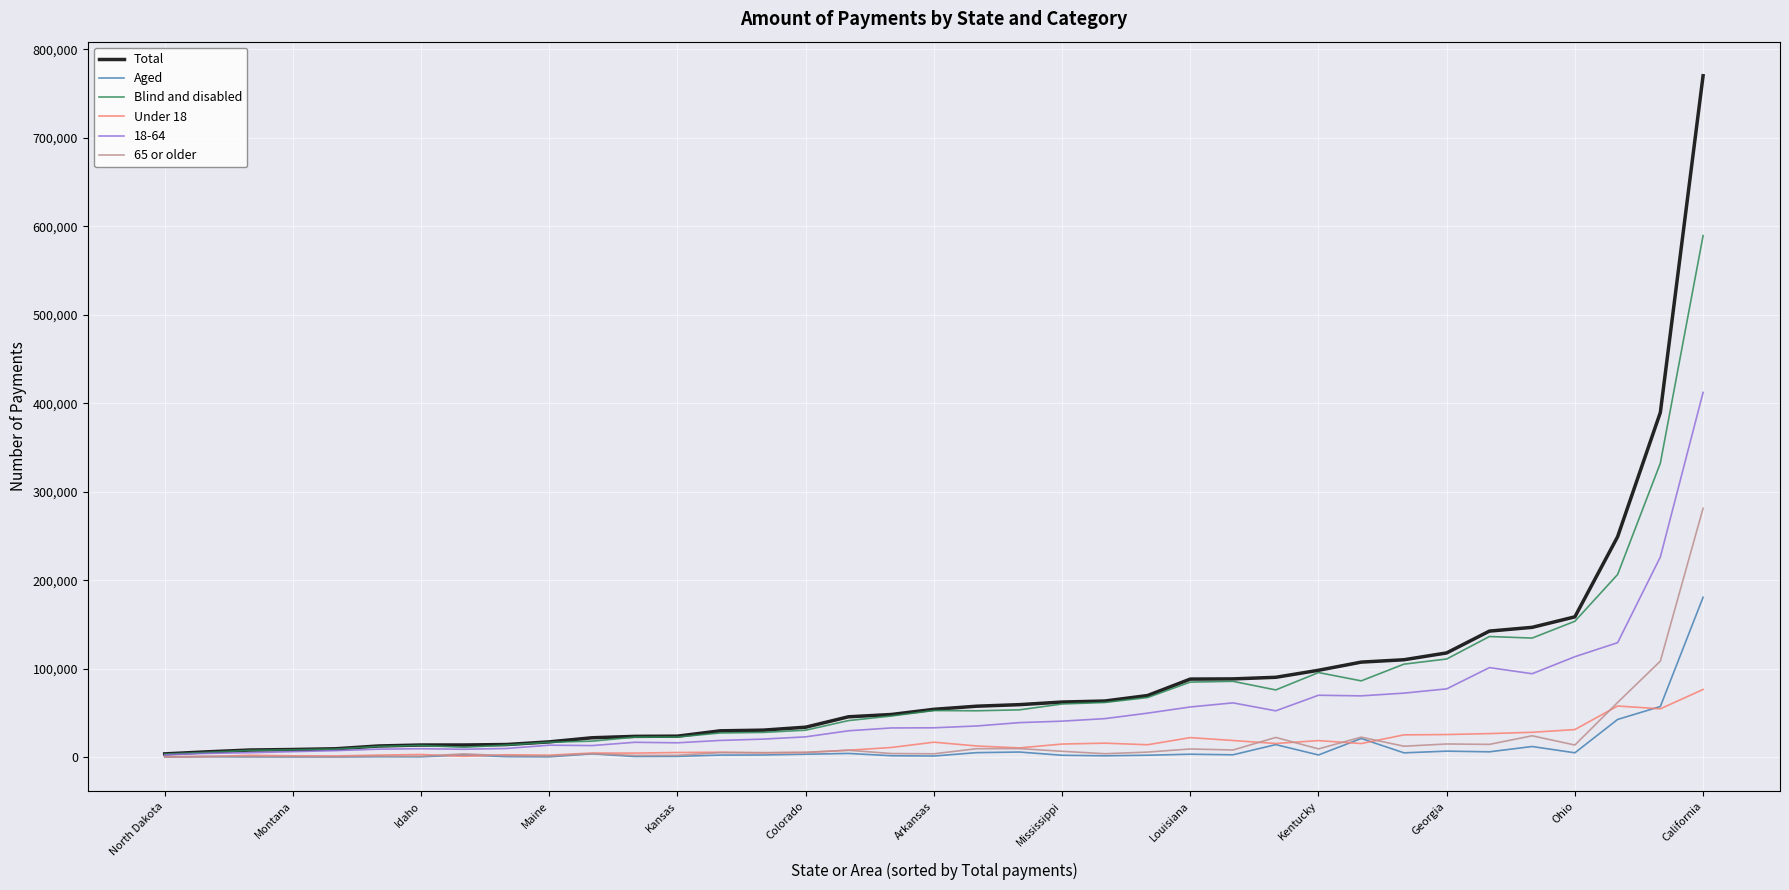

Which series has the widest spread of values?

Total